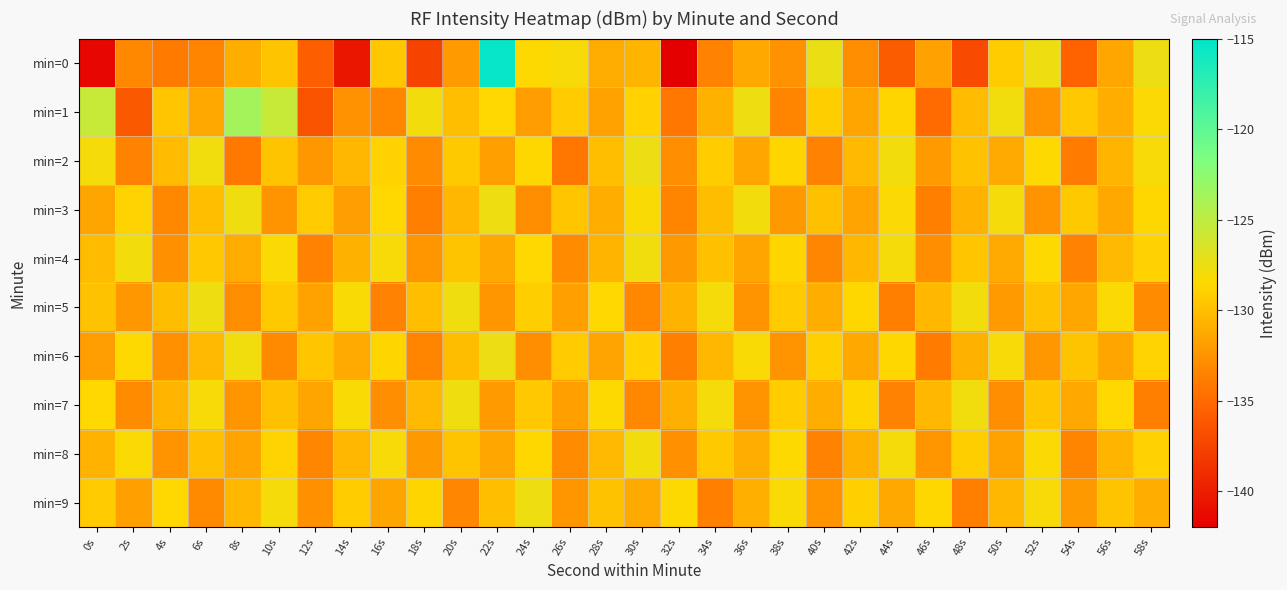

At how many categories does at least one series exceed -119?

1